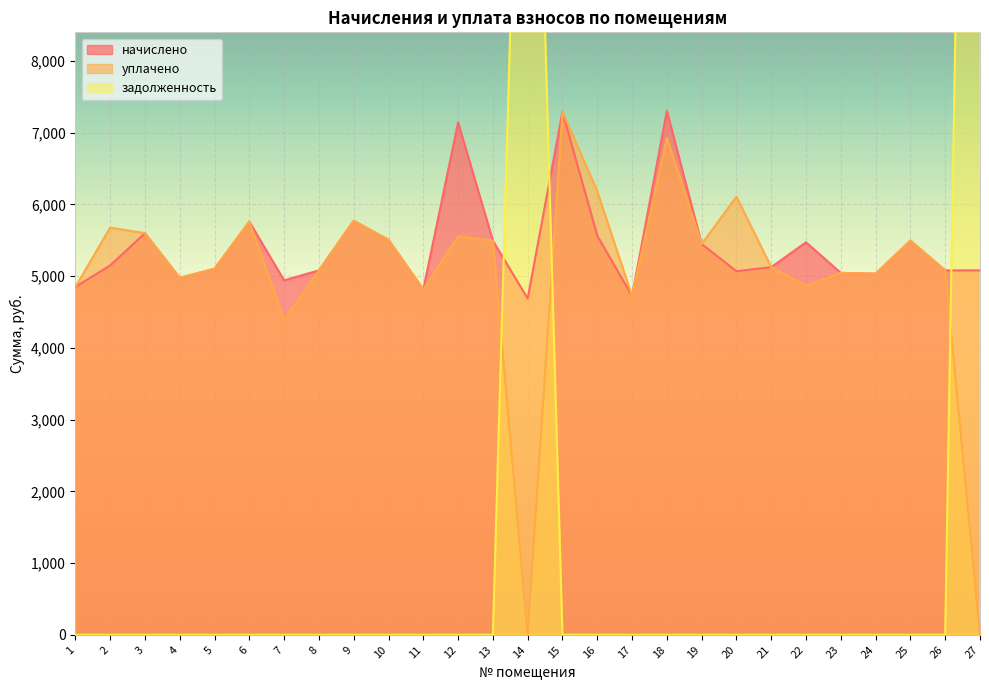

Reading left to right, list all the values displayed in this chart.

начислено: 1=4849.9	2=5149.4	3=5598.7	4=4976.6	5=5103.4	6=5760.0	7=4942.1	8=5080.3	9=5771.5	10=5506.6	11=4815.4	12=7142.4	13=5495.0	14=4688.6	15=7292.2	16=5564.2	17=4723.1	18=7303.7	19=5449.0	20=5068.8	21=5126.4	22=5472.0	23=5045.8	24=5034.1	25=5495.0	26=5080.3	27=5080.3
уплачено: 1=4849.9	2=5676.9	3=5598.7	4=4976.6	5=5103.4	6=5760.0	7=4393.0	8=5080.3	9=5771.5	10=5506.6	11=4815.4	12=5555.2	13=5495.0	14=0.0	15=7292.2	16=6182.4	17=4723.1	18=6928.2	19=5449.0	20=6107.2	21=5126.4	22=4864.0	23=5045.8	24=5034.1	25=5495.0	26=5080.3	27=0.0
задолженность: 1=0.0	2=0.0	3=0.0	4=0.0	5=0.0	6=0.0	7=0.0	8=0.0	9=0.0	10=0.0	11=0.0	12=0.0	13=0.0	14=16896.4	15=0.0	16=0.0	17=0.0	18=0.0	19=0.0	20=0.0	21=0.0	22=0.0	23=0.0	24=0.0	25=0.0	26=0.0	27=28717.9